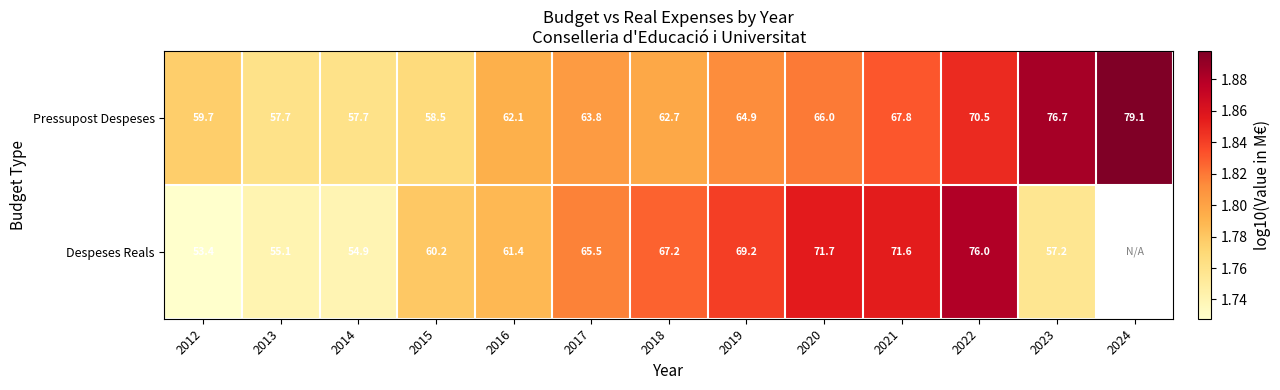

Rank the series at 2022 from lowest to highest value.

Pressupost Despeses, Despeses Reals